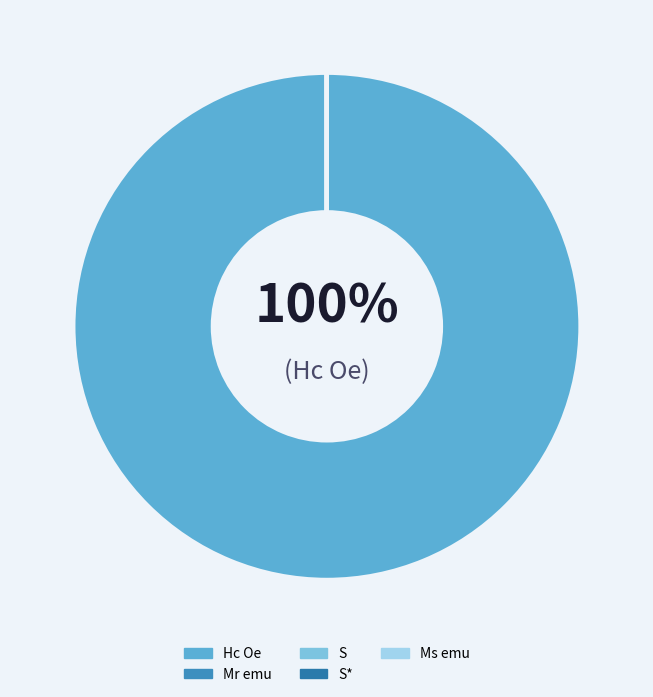

What is the largest slice in the pie chart?

Hc Oe